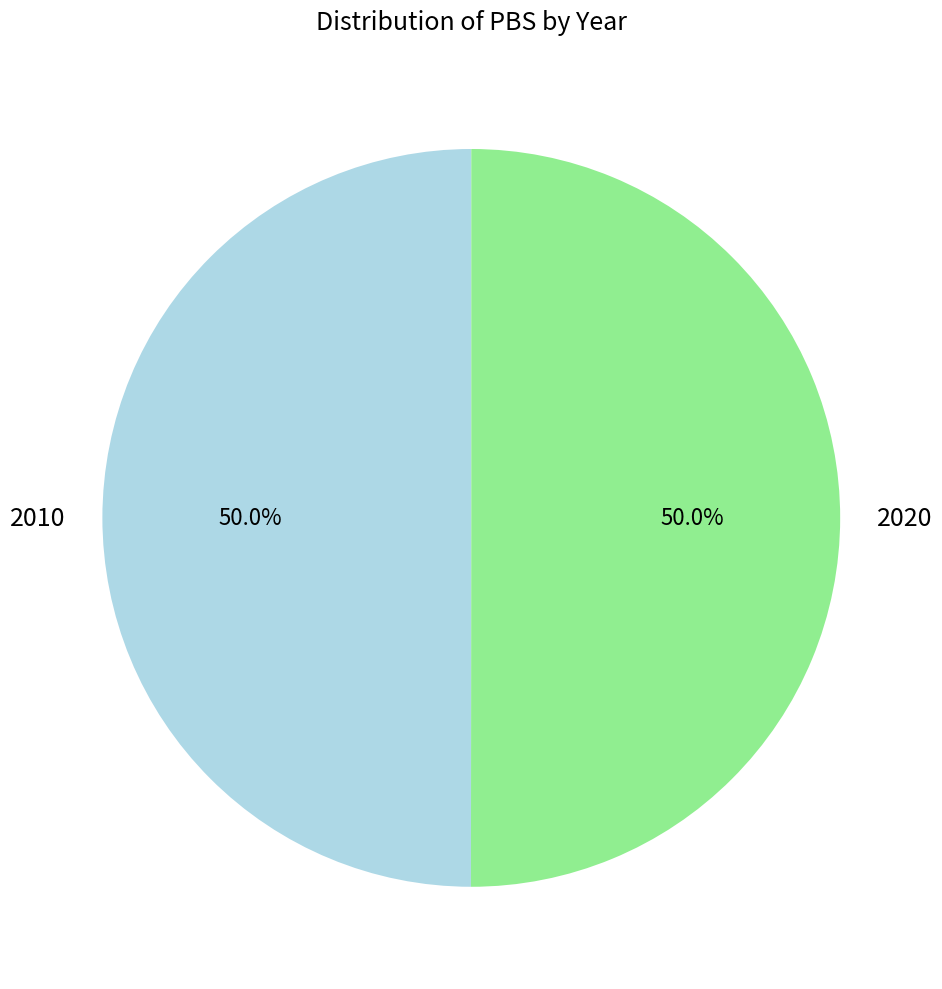

Approximately how many times larger is the value at 2020 compared to 2010?

1.0